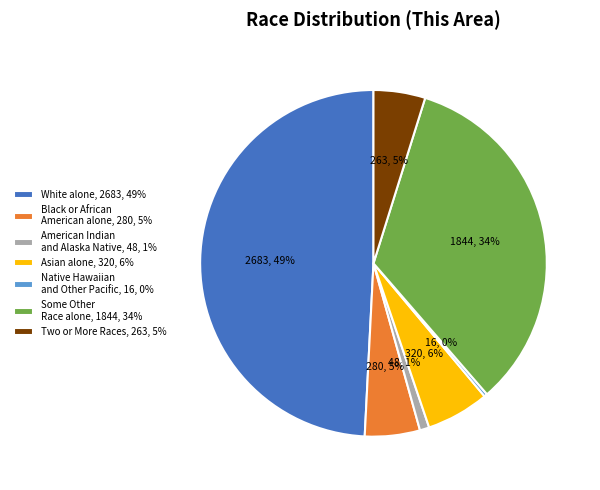

Which has a higher value, Some Other Race alone, 1844, 34% or White alone, 2683, 49%?

White alone, 2683, 49%